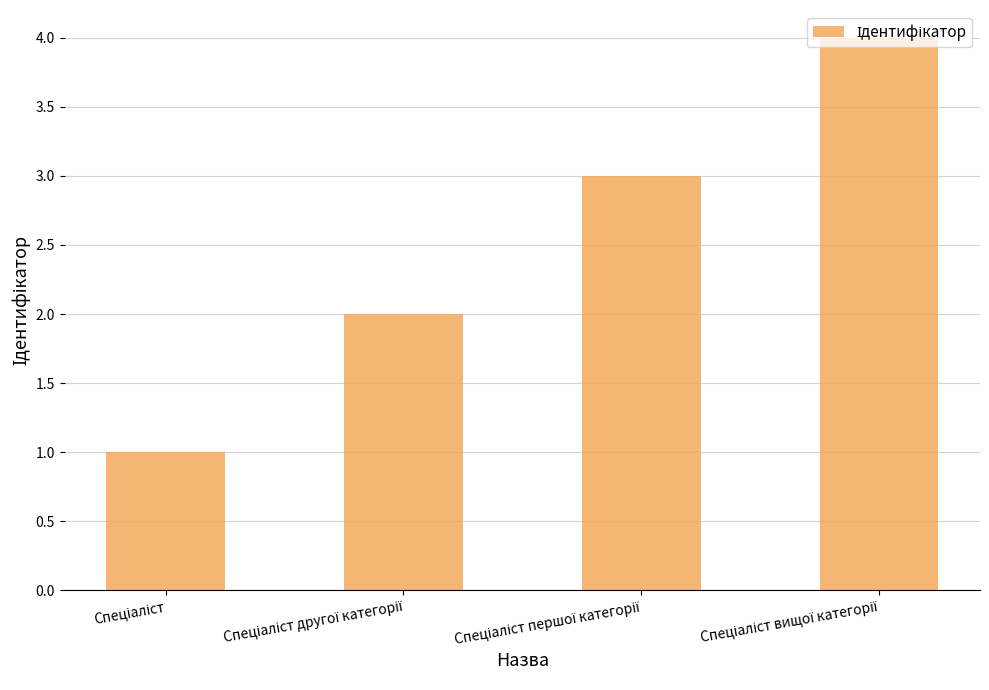

What is the difference between the maximum and minimum values?

3